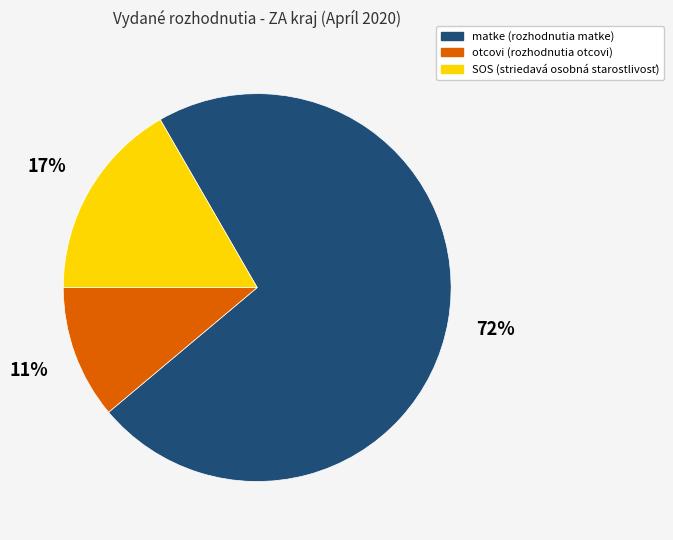

True or false: matke accounts for 32% of the total.

False